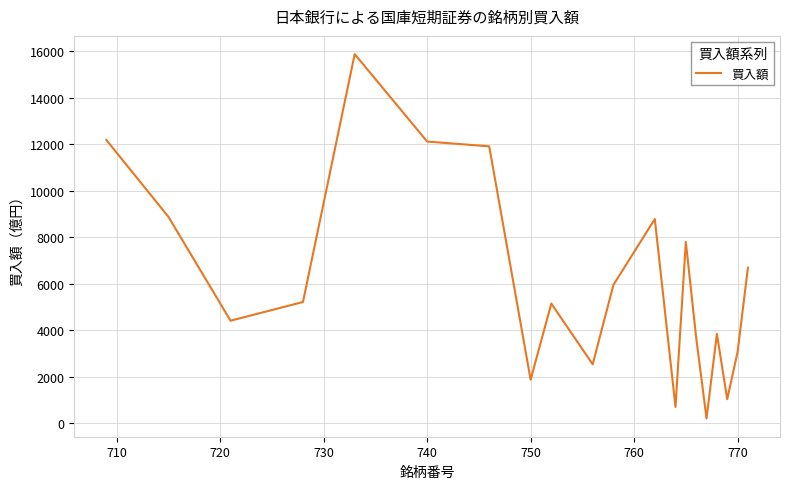

What is the difference between the maximum and minimum values?

15684